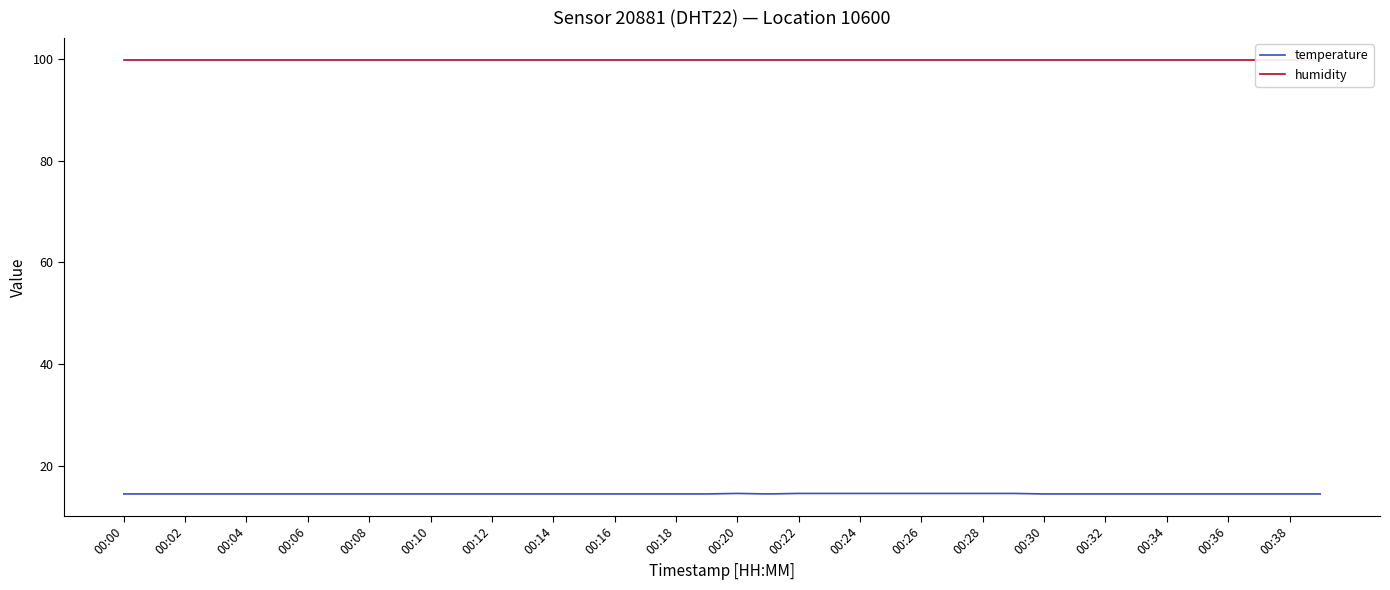

What are all the series names shown in the legend?

temperature, humidity